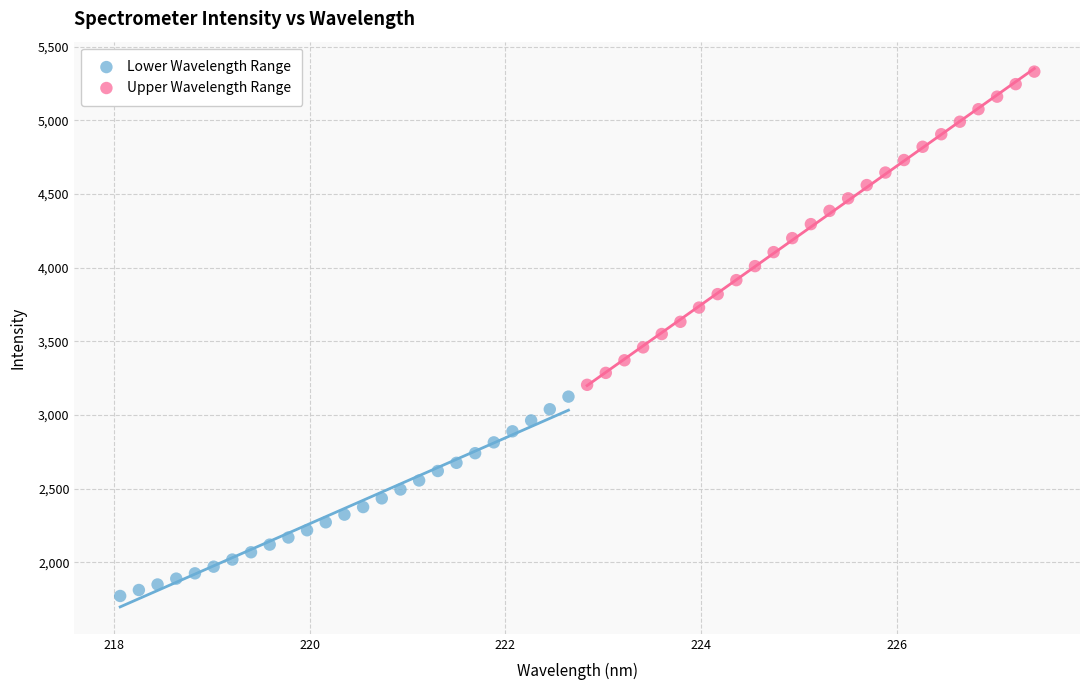

Which series reaches the maximum Y coordinate?

Upper Wavelength Range